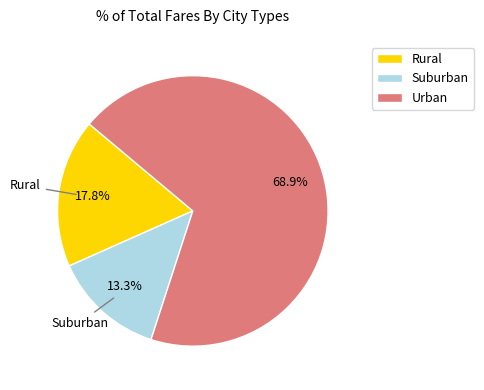

Does any single category account for the majority?

Yes